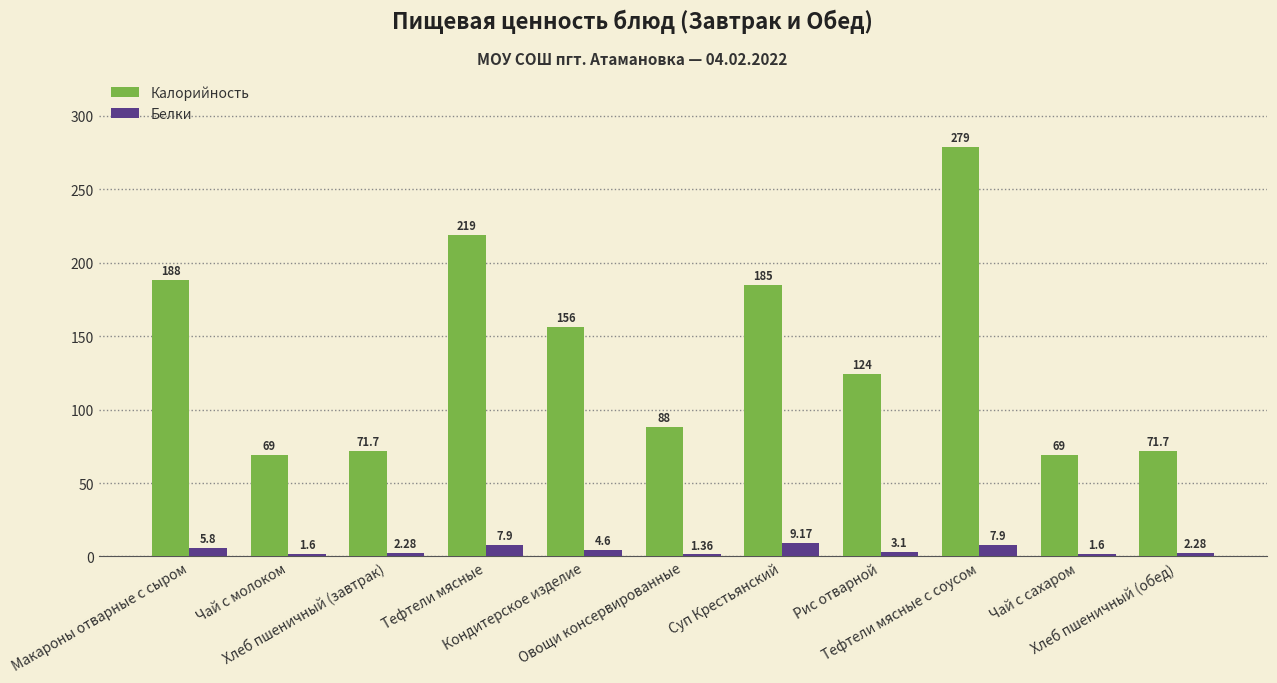

What is the total value across all series at Чай с сахаром?

70.6